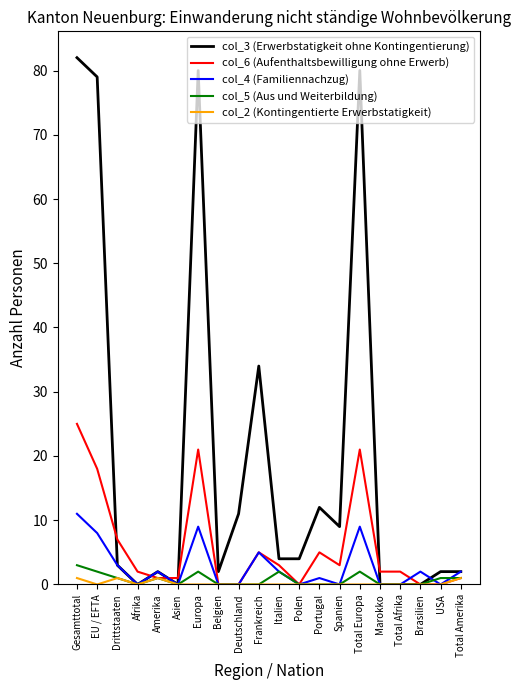

Count the number of categories in the chart.

20